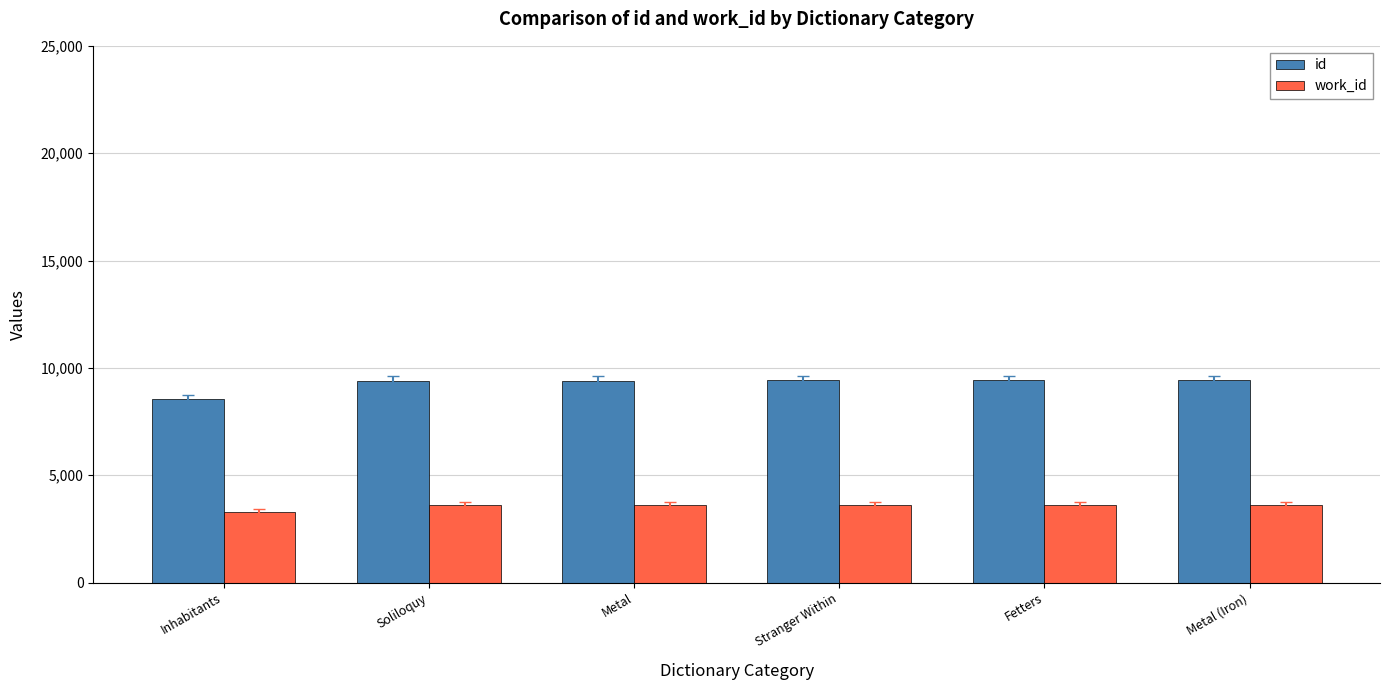

The value of id at Inhabitants is 8536. True or false?

True